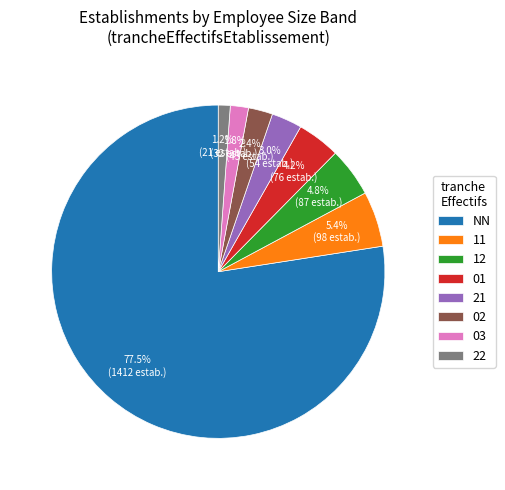

True or false: 22 accounts for 13% of the total.

False